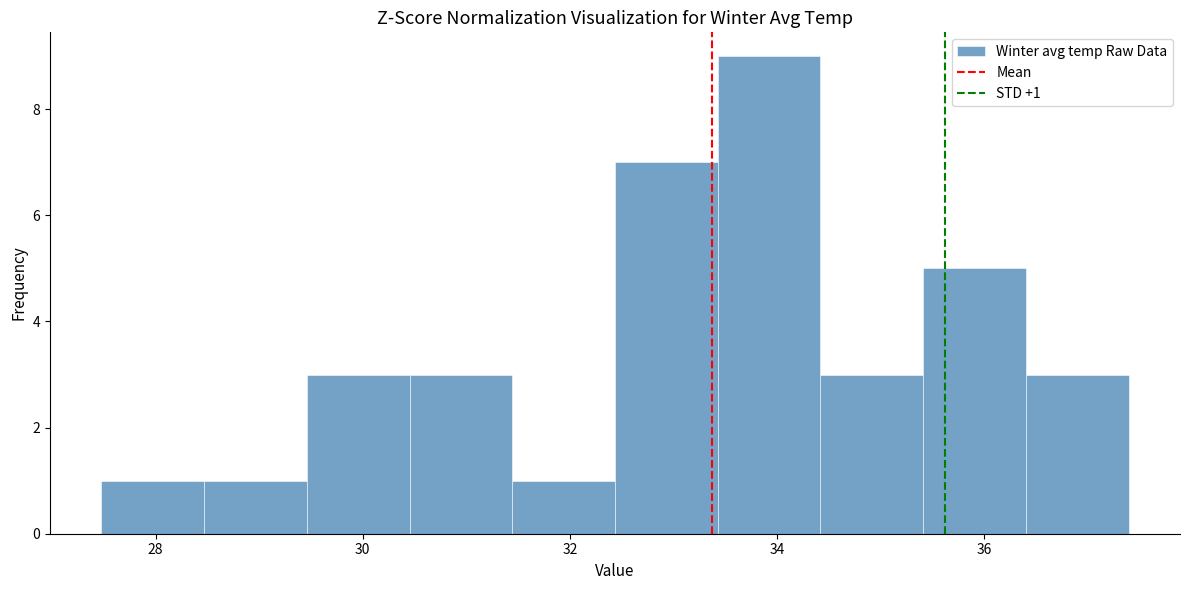

Over which range of the x-axis is the bar tallest?

33.4 to 34.4